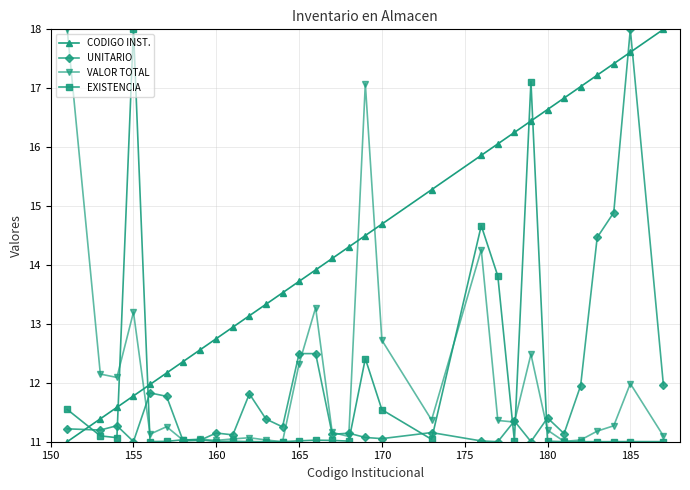

What is the average value of the VALOR TOTAL series?

12.0